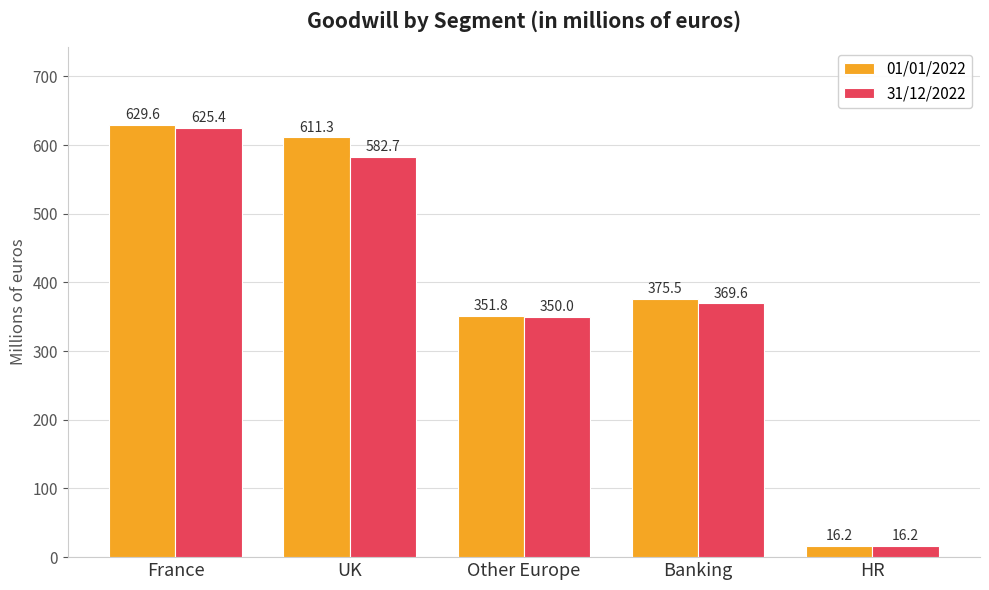

Which category has the highest value in the 01/01/2022 series?

France